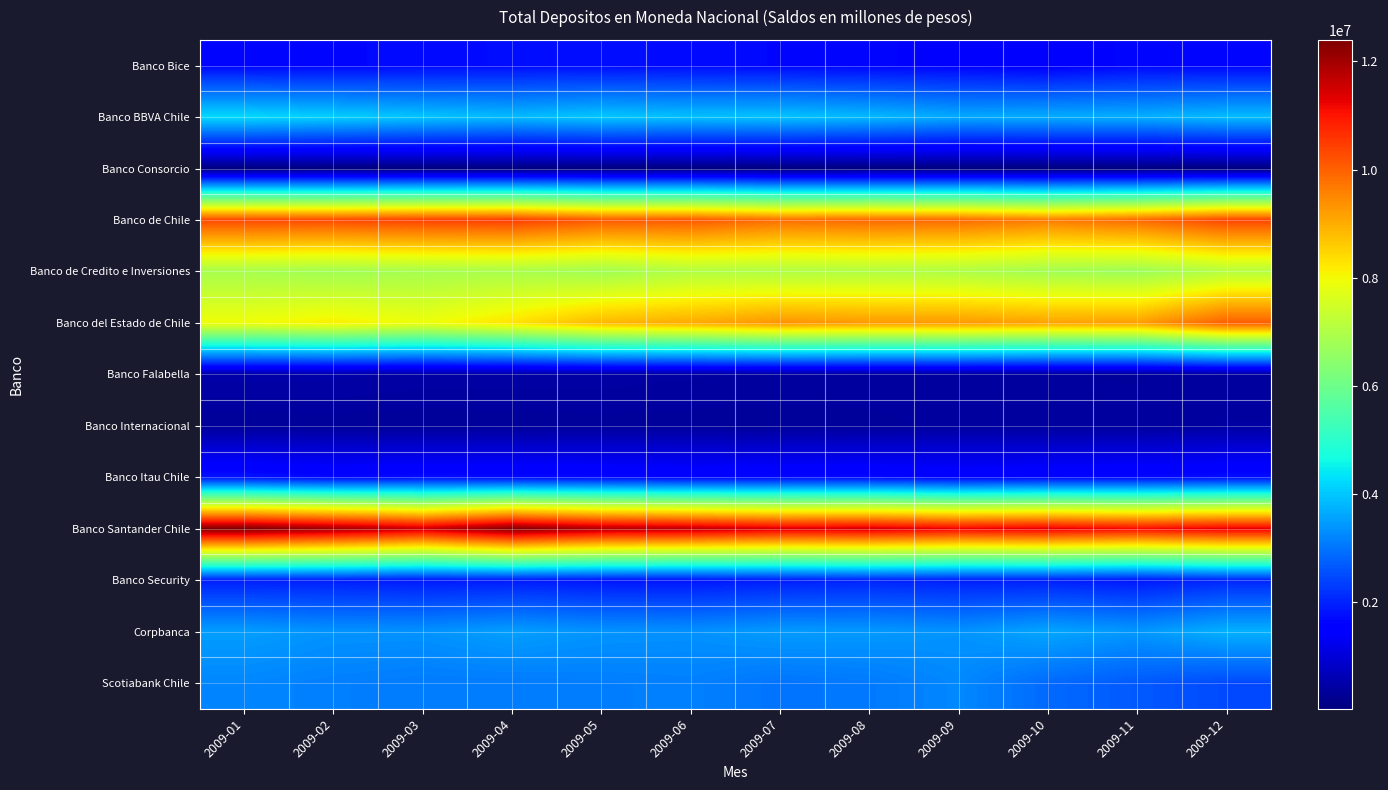

List the series in order of their peak value, highest first.

Banco Santander Chile, Banco de Chile, Banco del Estado de Chile, Banco de Credito e Inversiones, Banco BBVA Chile, Corpbanca, Scotiabank Chile, Banco Security, Banco Itau Chile, Banco Bice, Banco Falabella, Banco Internacional, Banco Consorcio